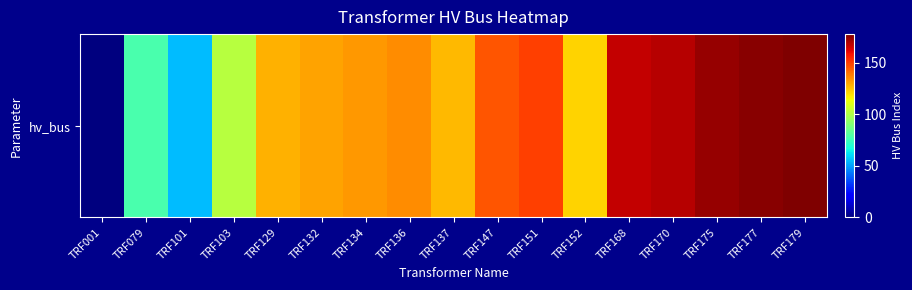

Where does the data first go above 133?

TRF136